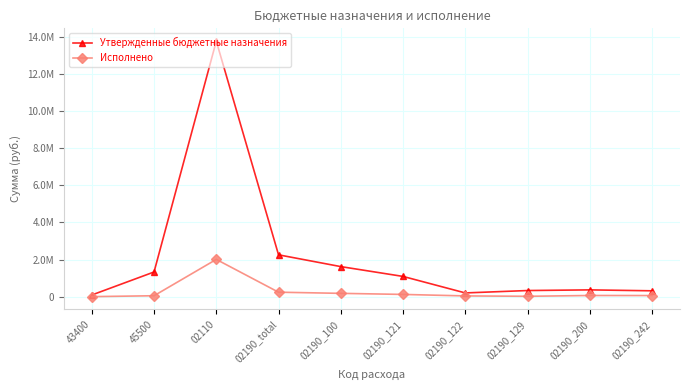

Does the chart have visible grid lines?

Yes